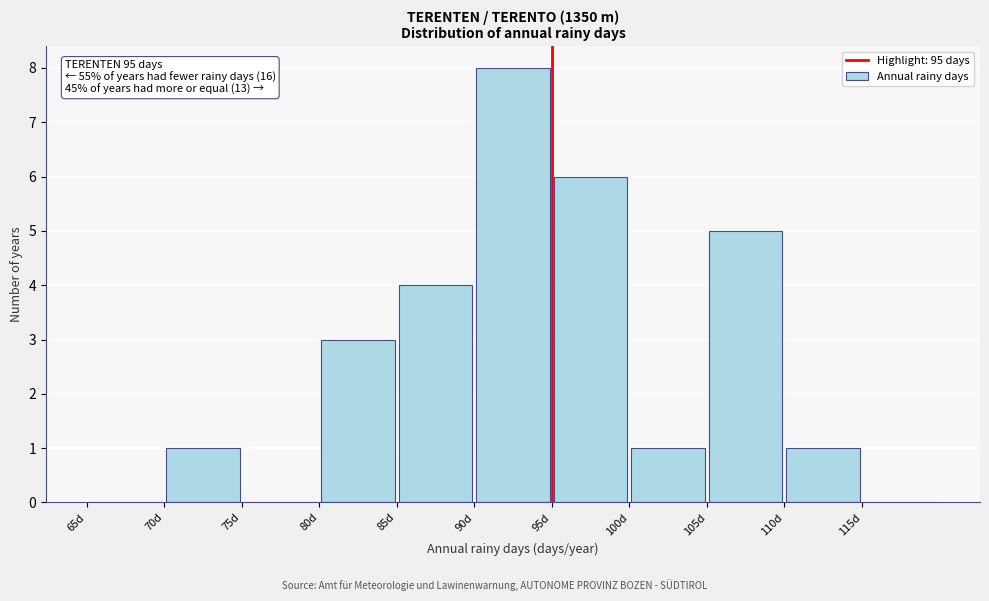

Over which range of the x-axis is the bar tallest?

90 to 95